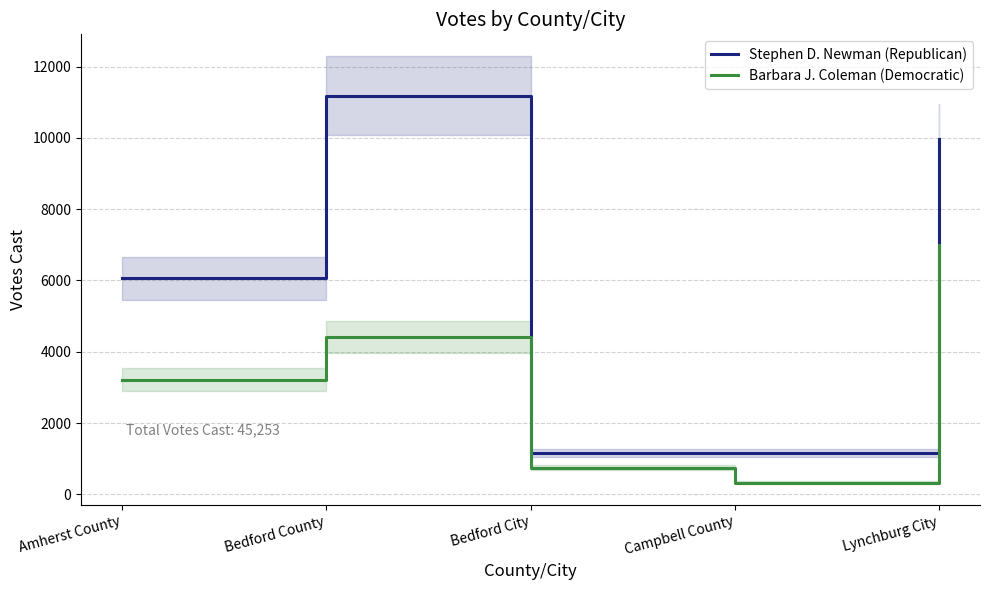

Between Amherst County and Bedford City, which is larger?

Amherst County